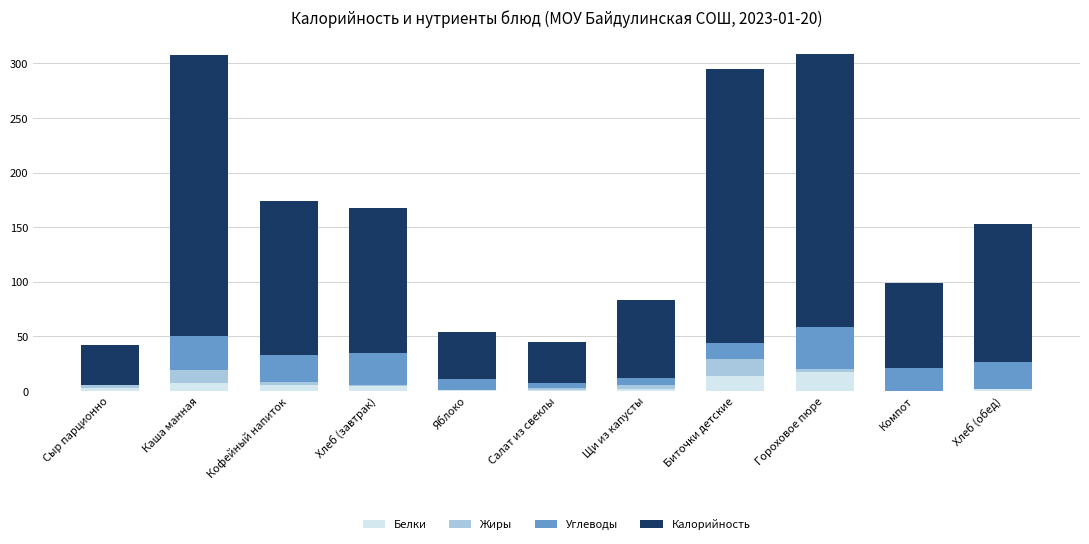

What is the highest value of the Белки series?

17.3